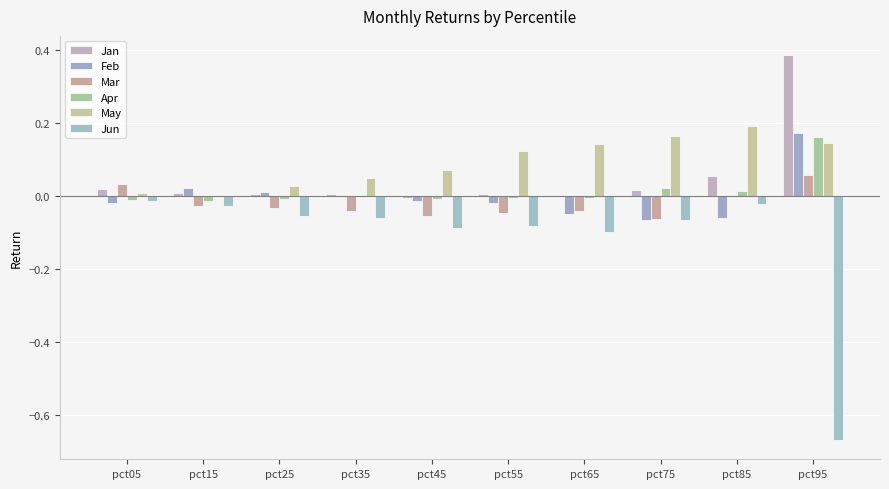

Which series has the largest total across all categories?

May